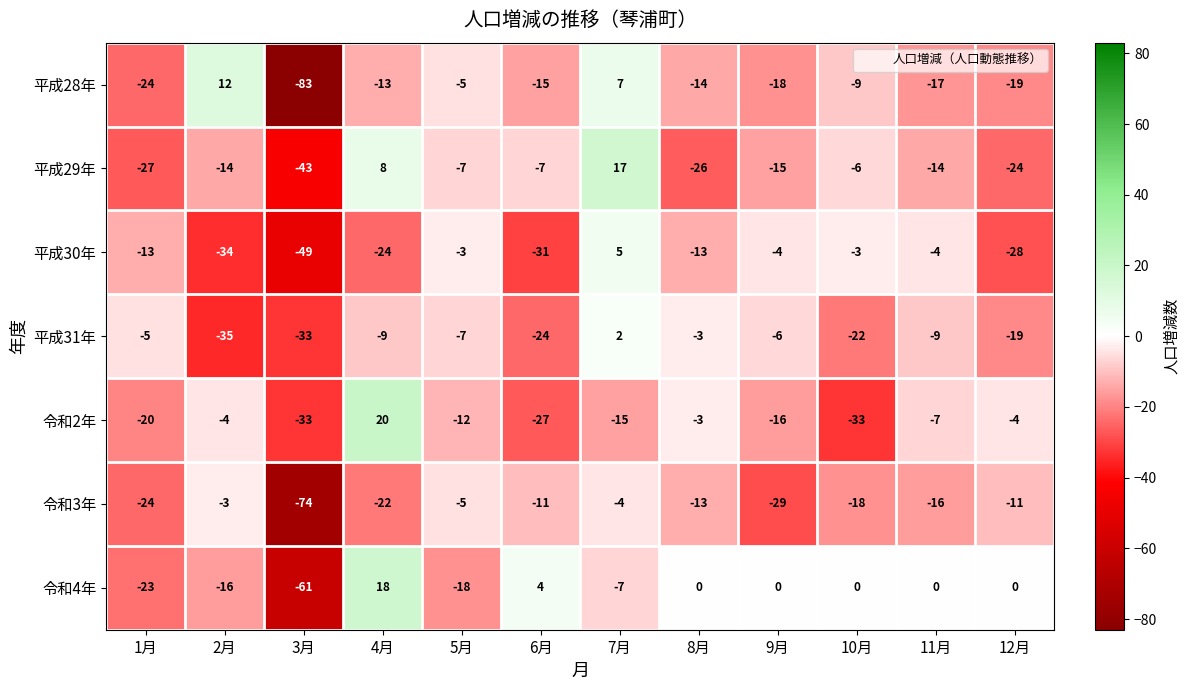

The 平成28年 series shows -14 at 1月. True or false?

False